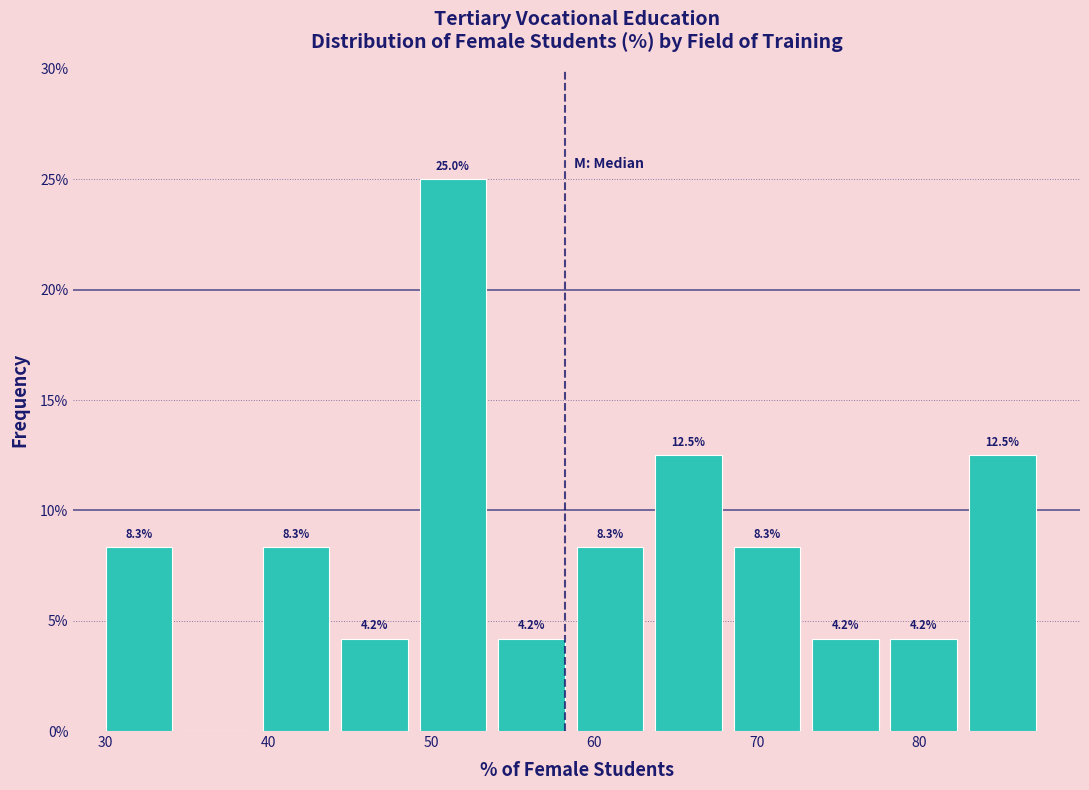

Which range on the x-axis has the tallest bar?

49 to 54